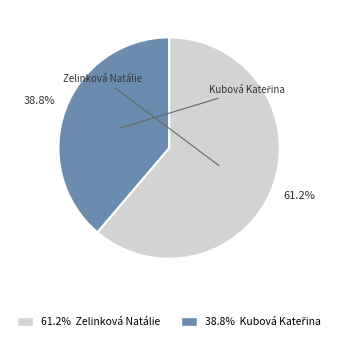

How many segments does this pie chart have?

2